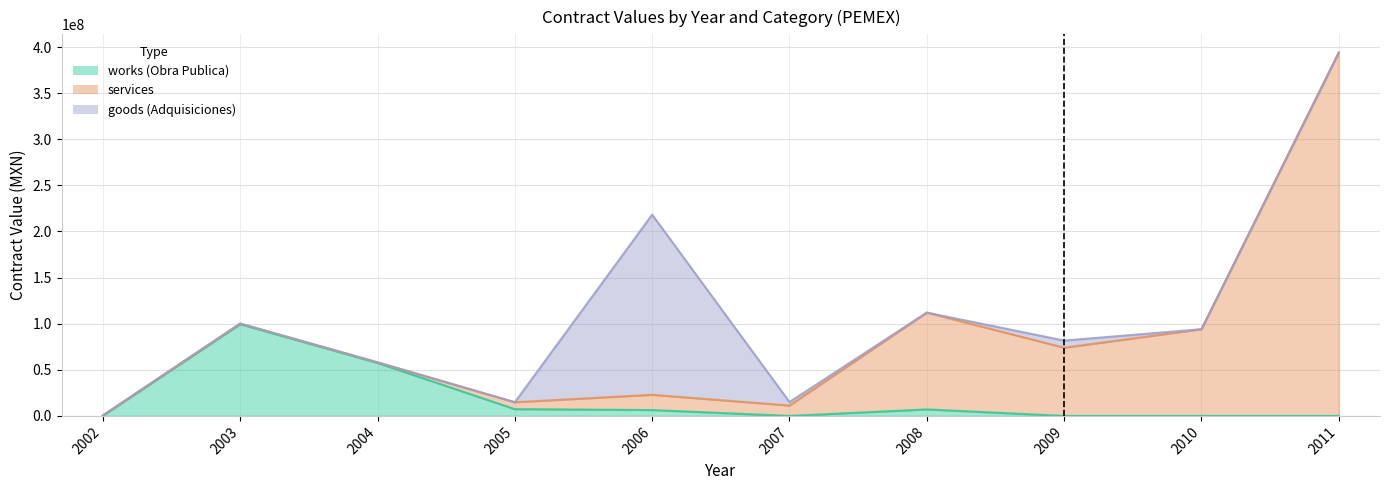

True or false: services has a value of 394056603.4 at 2011.

True